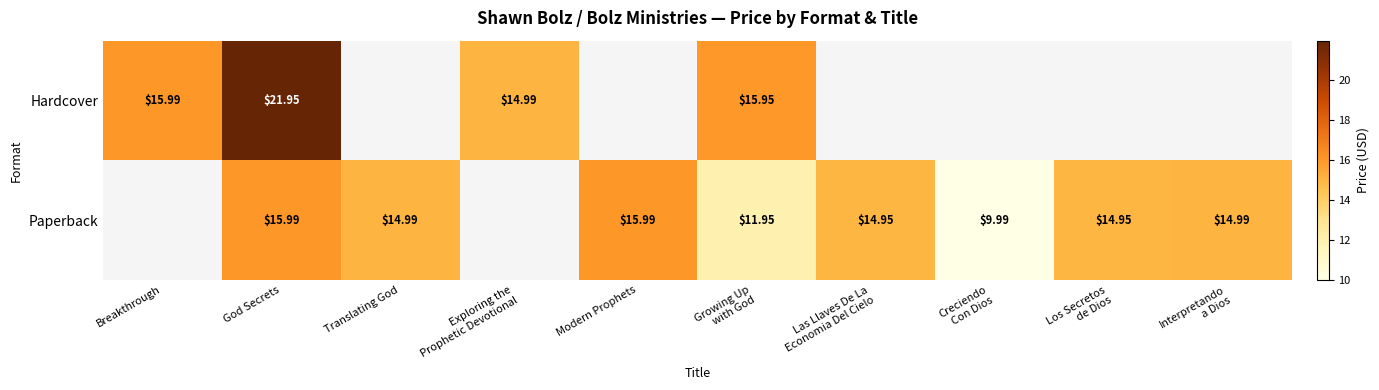

Is it true that Hardcover equals 25.8 at Breakthrough?

False